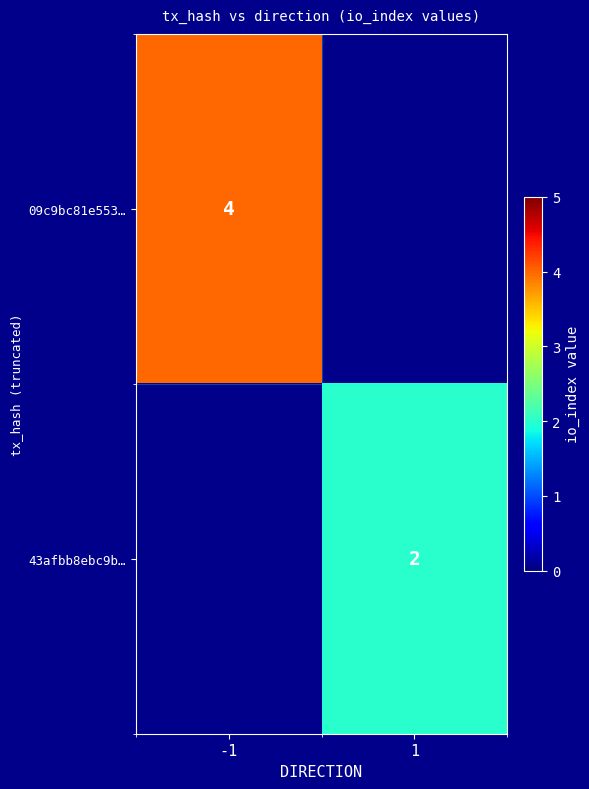

The value of 09c9bc81e553… at -1 is 6. True or false?

False